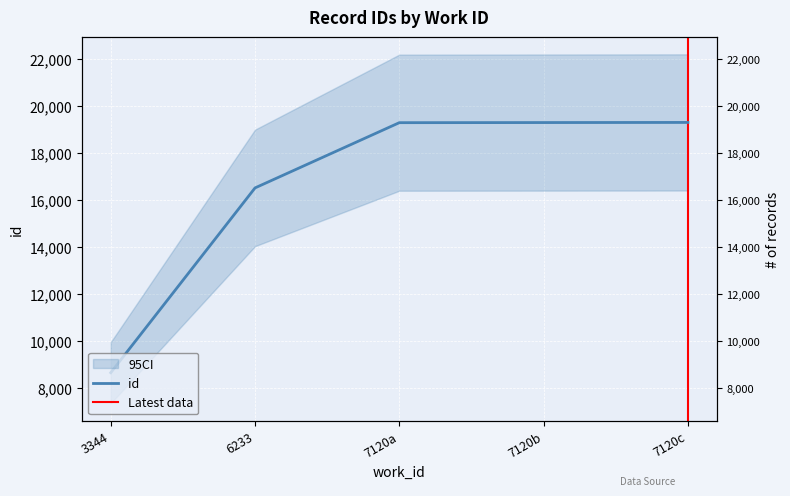

Which has a higher value, 7120c or 6233?

7120c